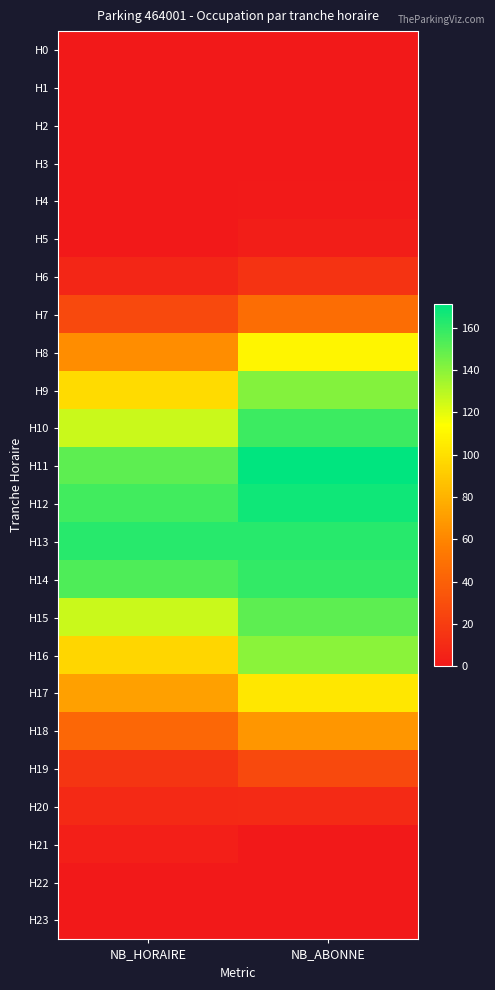

Reading right to left, extract all data points from this chart.

H0: NB_ABONNE=0	NB_HORAIRE=0
H1: NB_ABONNE=0	NB_HORAIRE=0
H2: NB_ABONNE=0	NB_HORAIRE=0
H3: NB_ABONNE=0	NB_HORAIRE=0
H4: NB_ABONNE=1	NB_HORAIRE=0
H5: NB_ABONNE=3	NB_HORAIRE=0
H6: NB_ABONNE=15	NB_HORAIRE=8
H7: NB_ABONNE=47	NB_HORAIRE=27
H8: NB_ABONNE=110	NB_HORAIRE=63
H9: NB_ABONNE=141	NB_HORAIRE=98
H10: NB_ABONNE=157	NB_HORAIRE=126
H11: NB_ABONNE=171	NB_HORAIRE=150
H12: NB_ABONNE=167	NB_HORAIRE=156
H13: NB_ABONNE=162	NB_HORAIRE=162
H14: NB_ABONNE=159	NB_HORAIRE=153
H15: NB_ABONNE=150	NB_HORAIRE=126
H16: NB_ABONNE=140	NB_HORAIRE=96
H17: NB_ABONNE=103	NB_HORAIRE=72
H18: NB_ABONNE=67	NB_HORAIRE=44
H19: NB_ABONNE=27	NB_HORAIRE=16
H20: NB_ABONNE=10	NB_HORAIRE=9
H21: NB_ABONNE=0	NB_HORAIRE=4
H22: NB_ABONNE=0	NB_HORAIRE=0
H23: NB_ABONNE=0	NB_HORAIRE=0